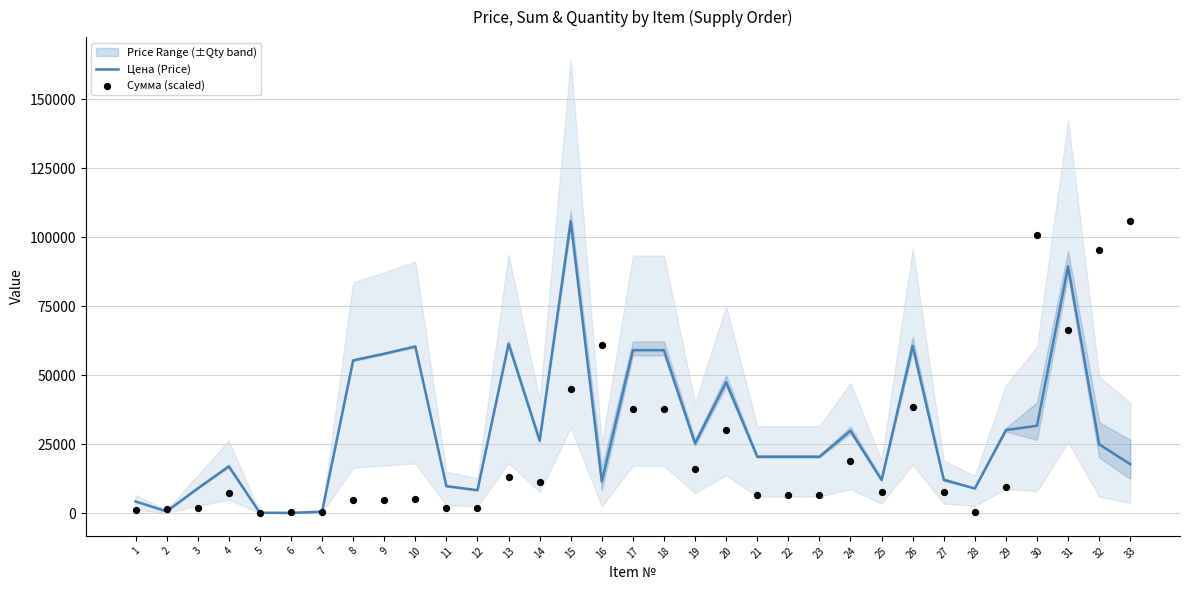

Which series has the largest total across all categories?

Цена (Price)